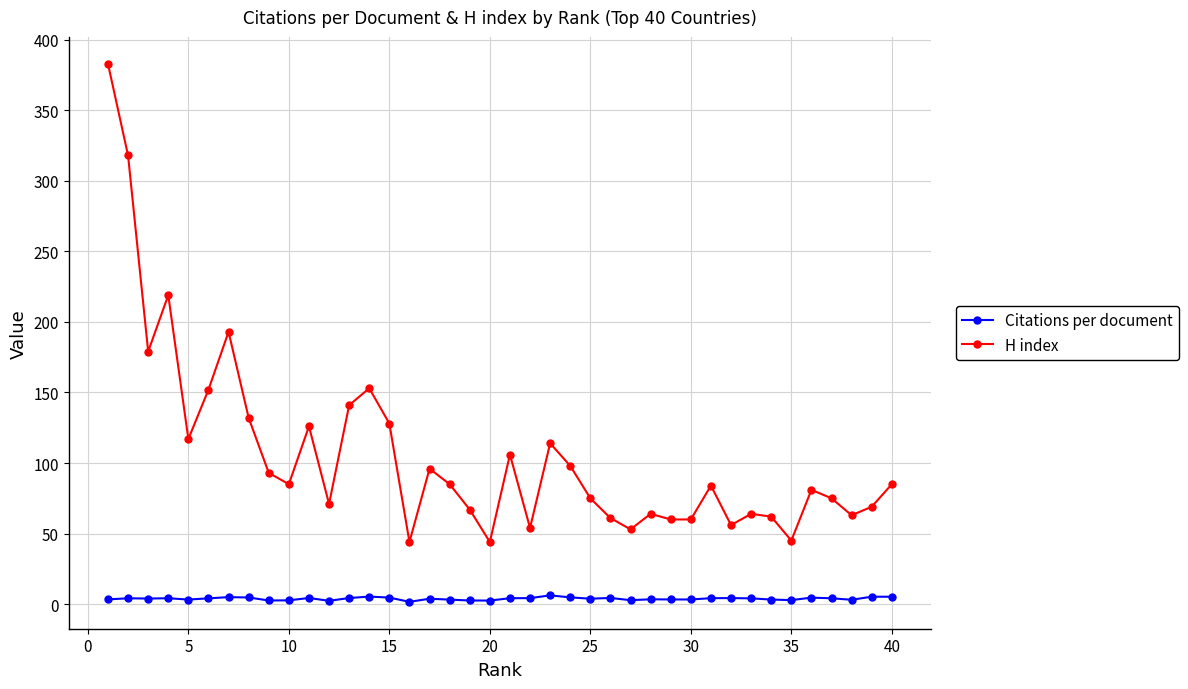

True or false: Citations per document and H index cross at least once.

False